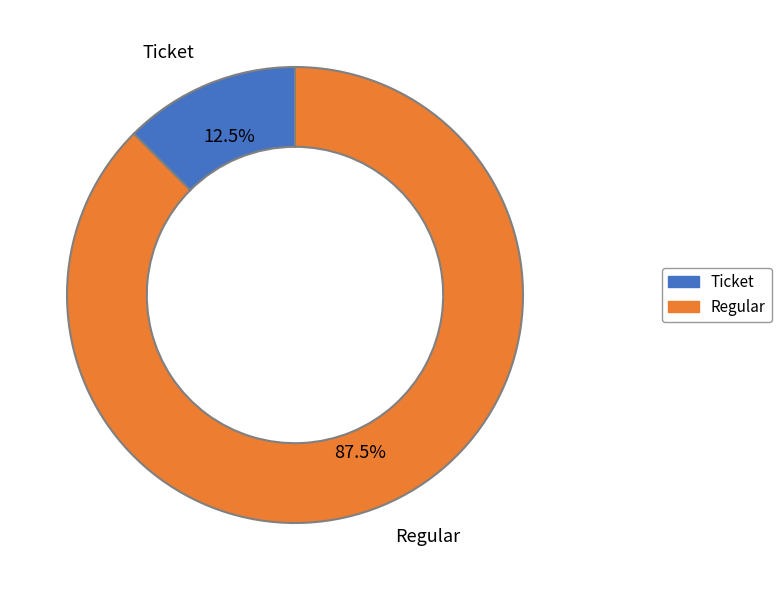

How many segments does this pie chart have?

2